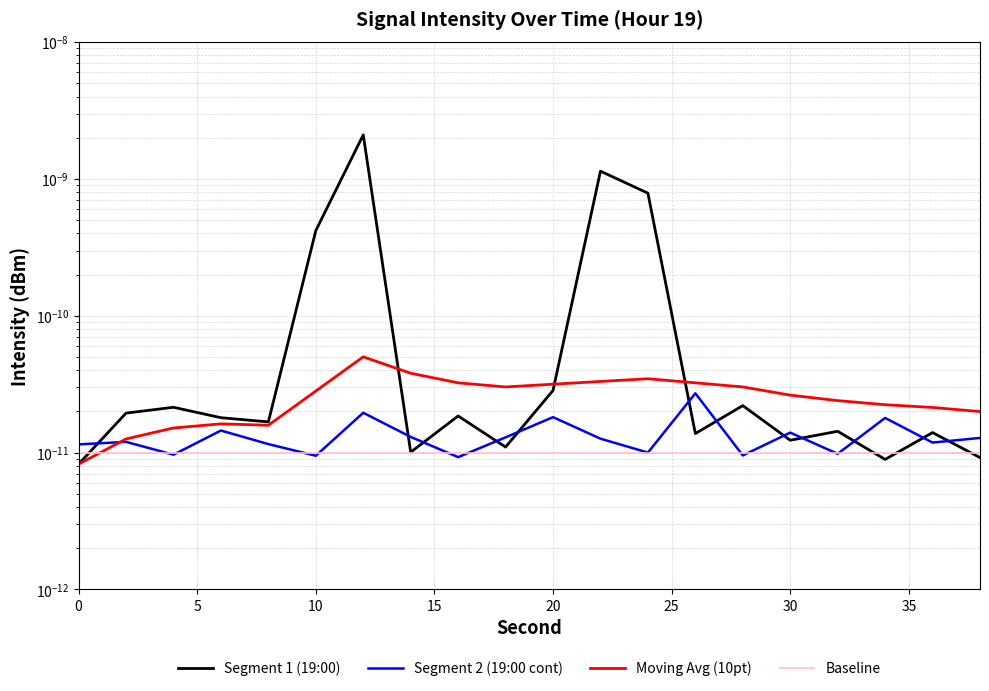

How many interior local peaks does the Segment 1 (19:00) series have?

7